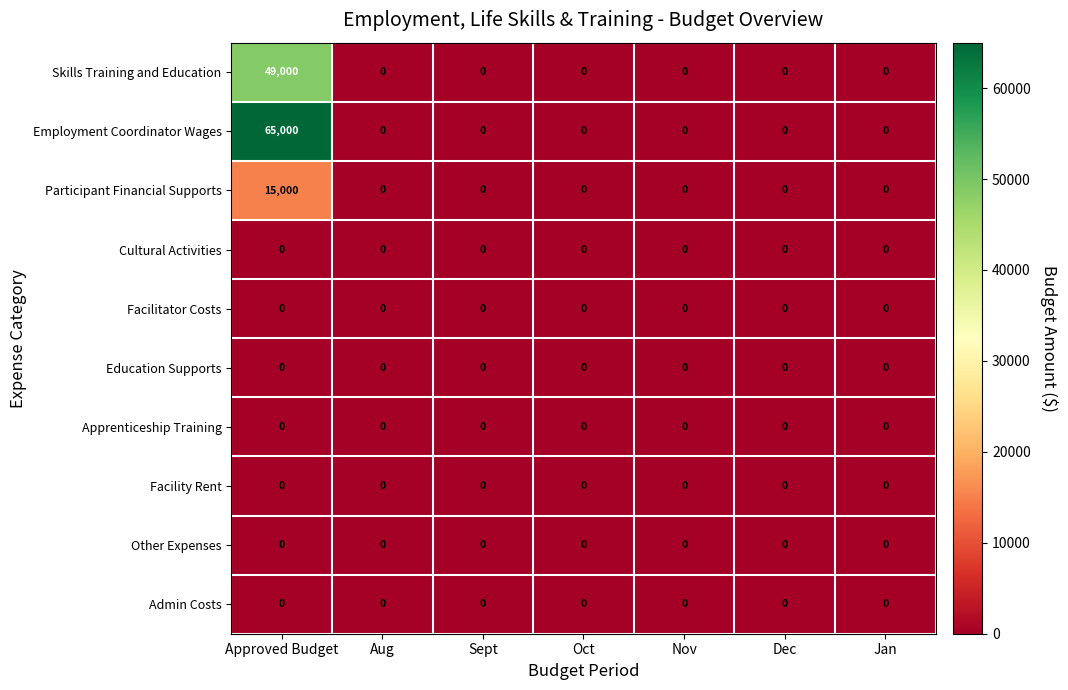

Which series has the widest spread of values?

Employment Coordinator Wages